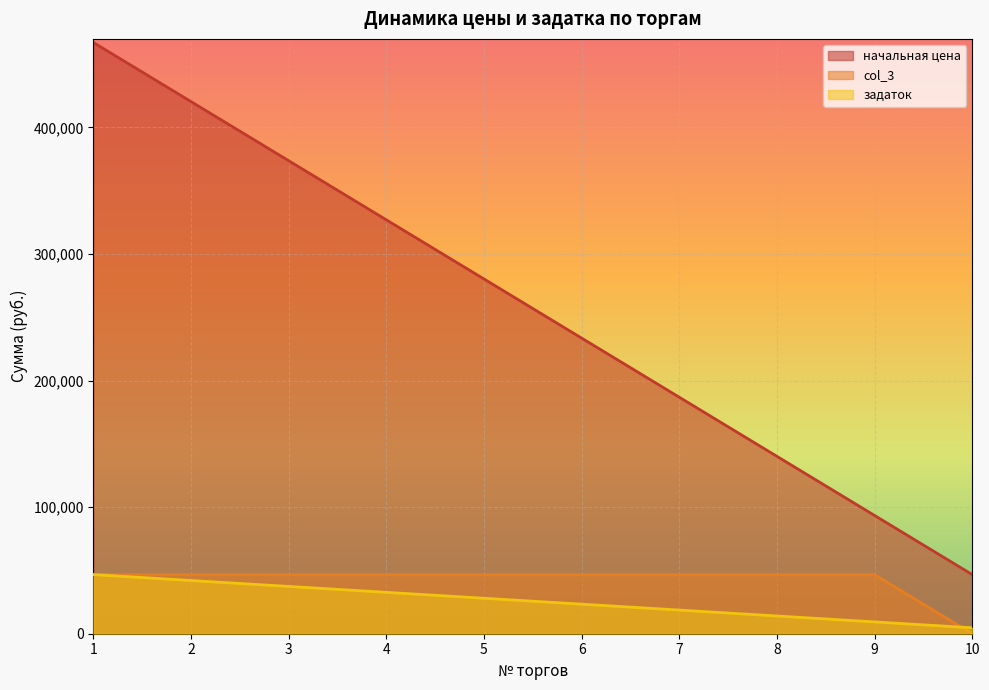

How many values in the задаток series are below 28030?

5